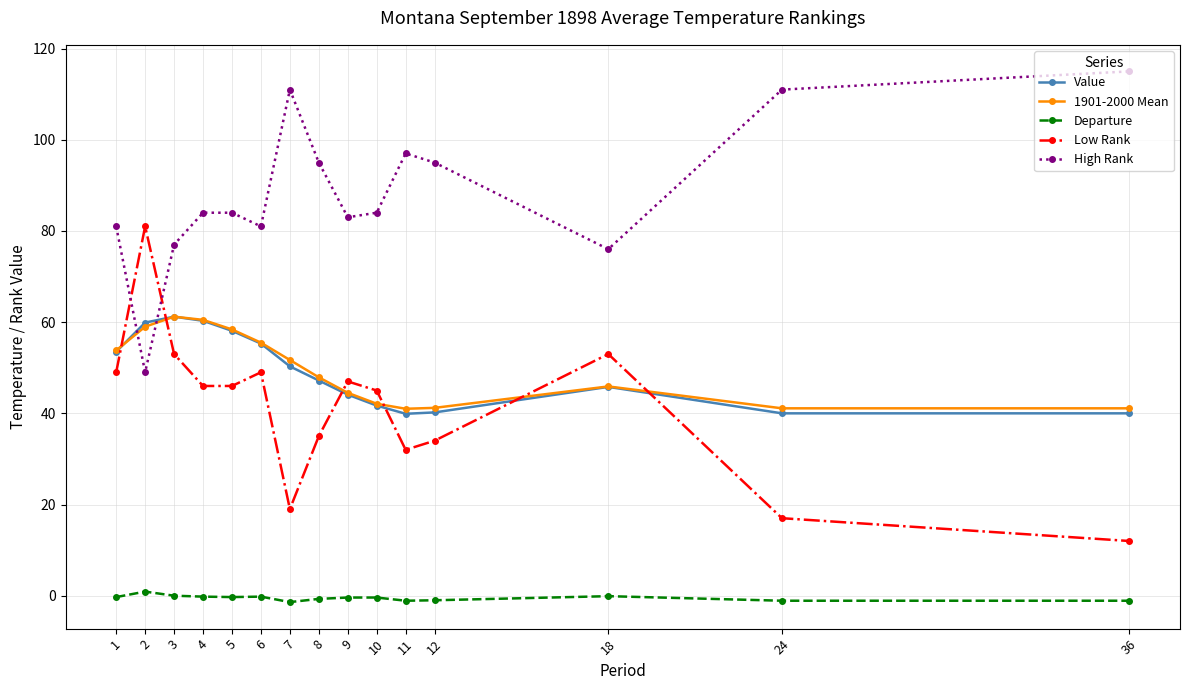

The value of Value at 3 is 61.2. True or false?

True